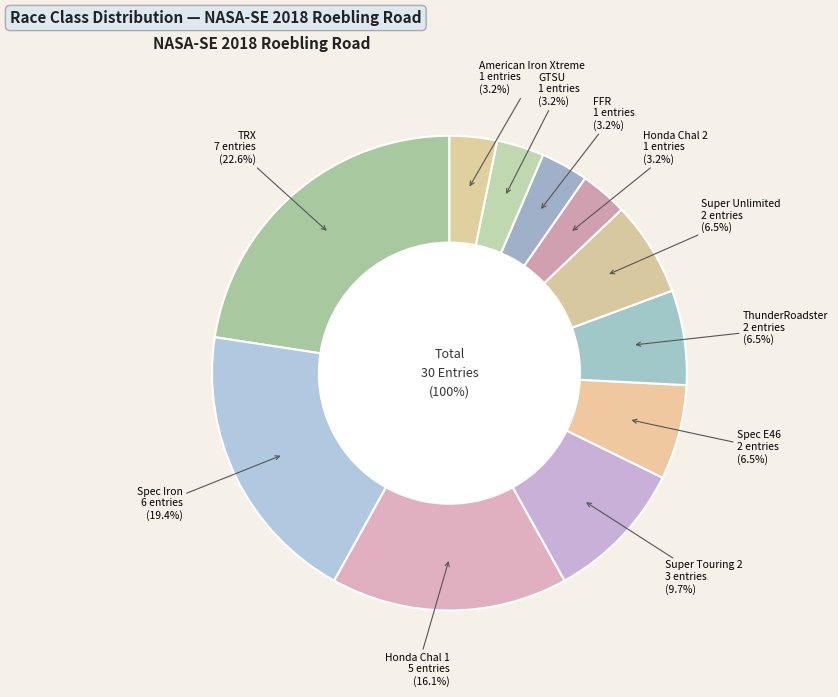

What is the change in value from Spec Iron to Spec E46?

-4